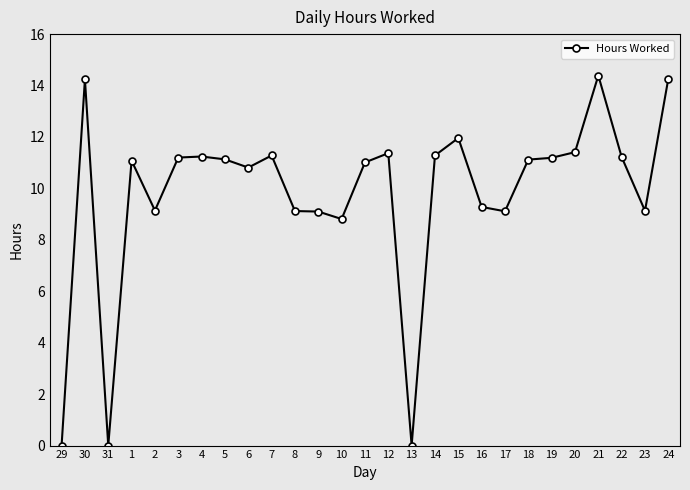

Where is the first local maximum?

30